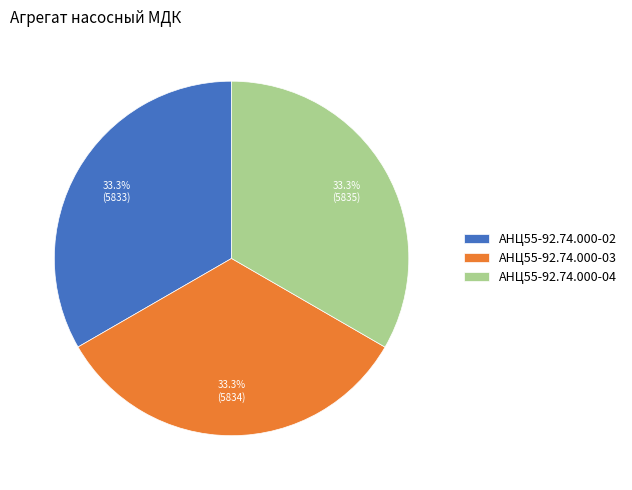

Is it true that АНЦ55-92.74.000-03 is 21% of the pie?

False